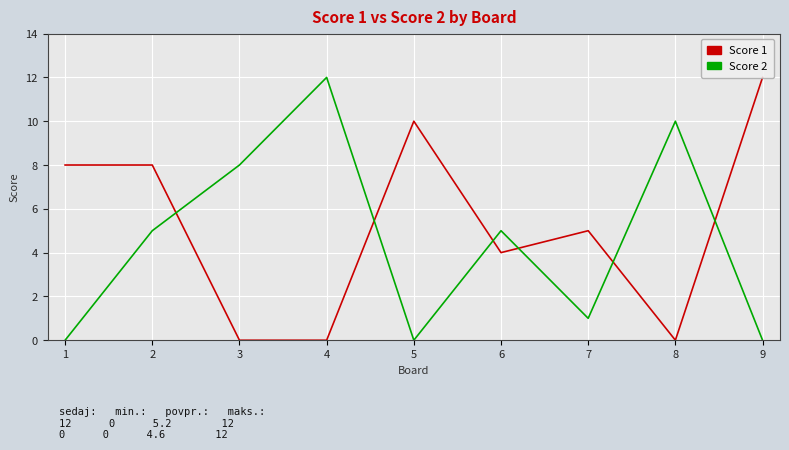

Is this an area chart (filled region under the line)?

No